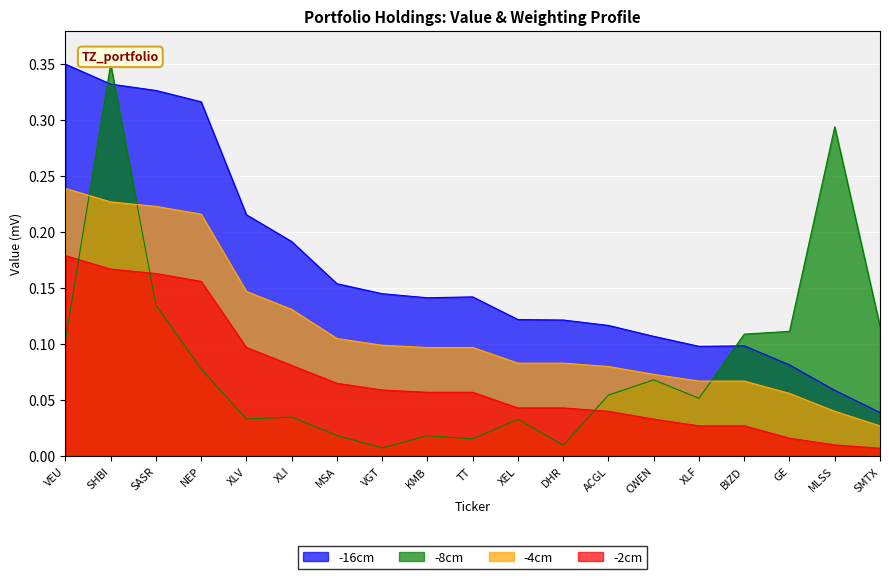

Rank the series by their average value, from highest to lowest.

-16cm, -4cm, -8cm, -2cm